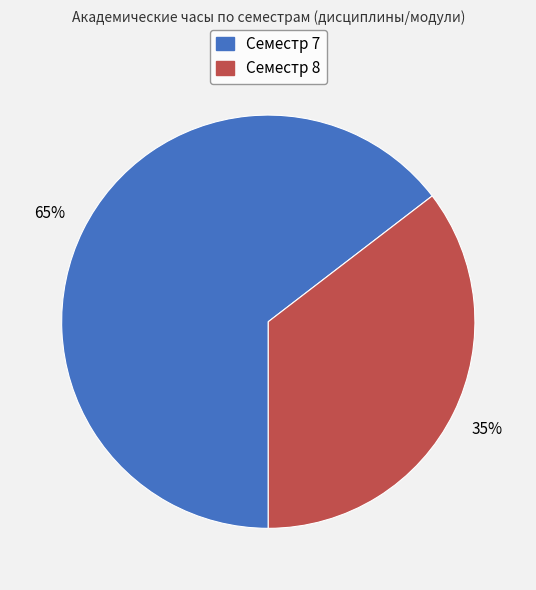

How many segments does this pie chart have?

2